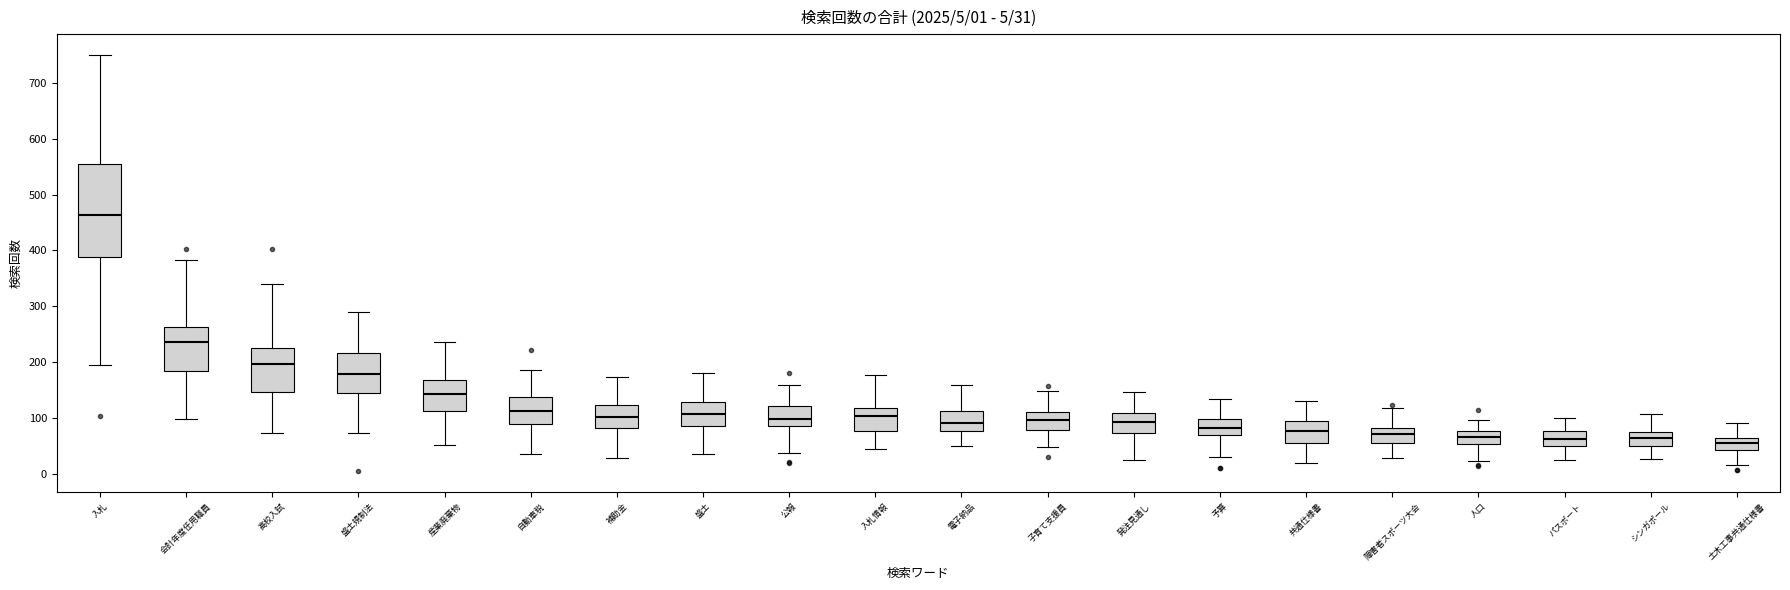

Which box has the highest median line?

入札